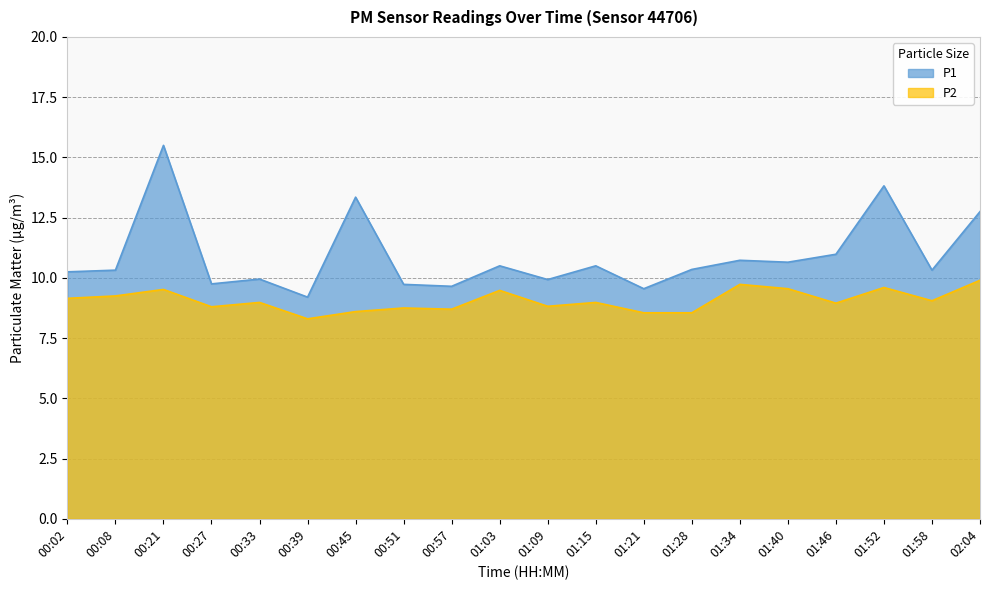

What is the spread (max minus min) of values at 00:45?

4.8